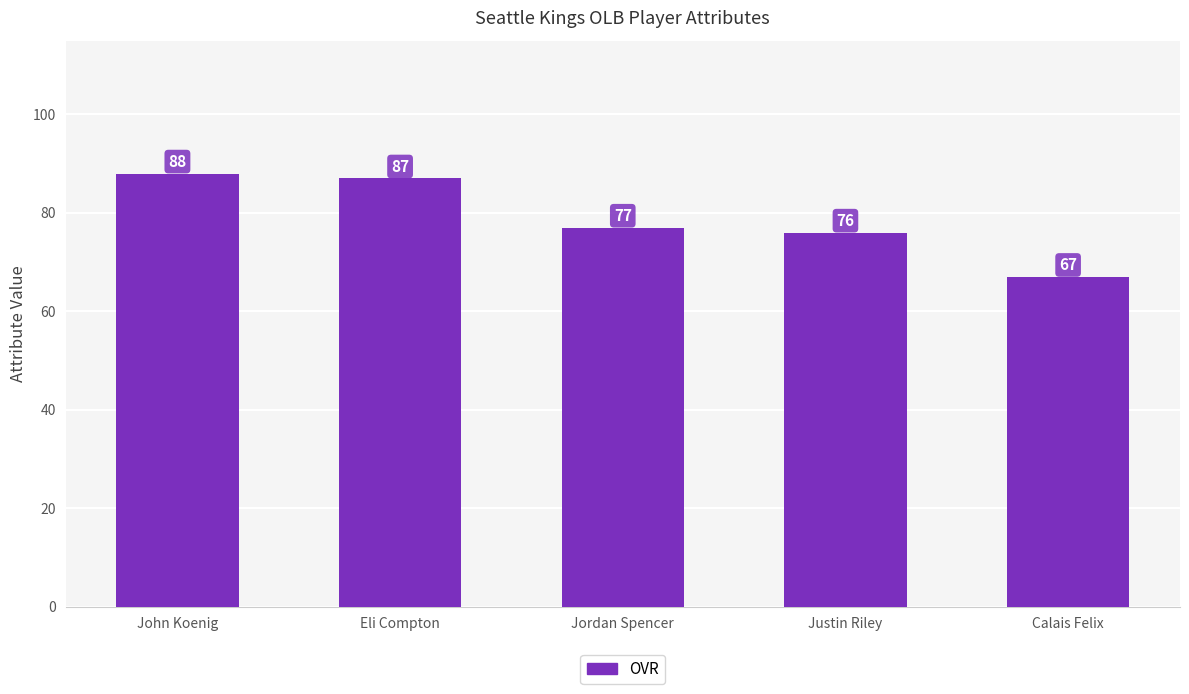

The chart shows a value of 67 at Calais Felix. True or false?

True